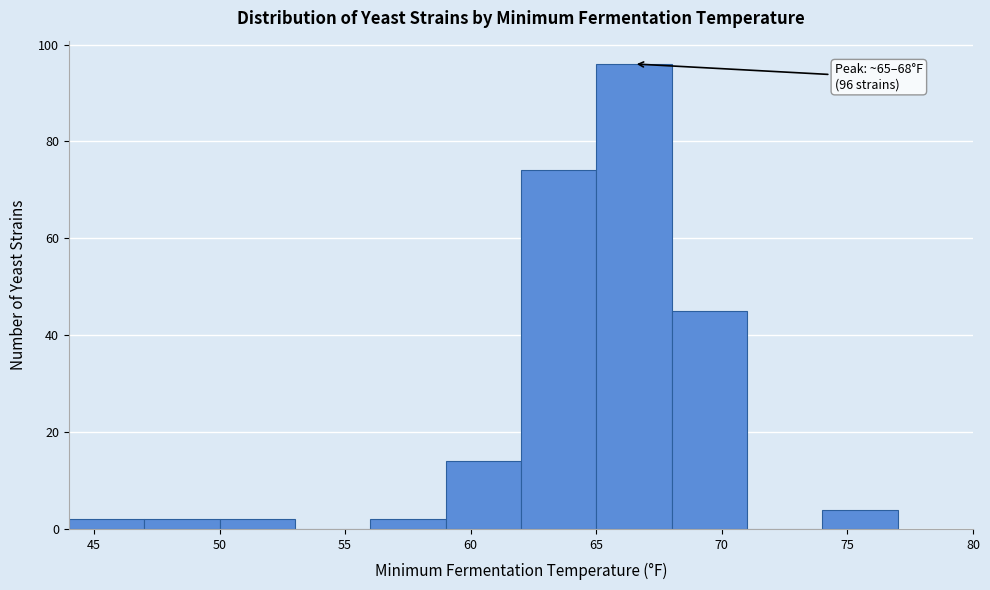

Over which range of the x-axis is the bar tallest?

65 to 68